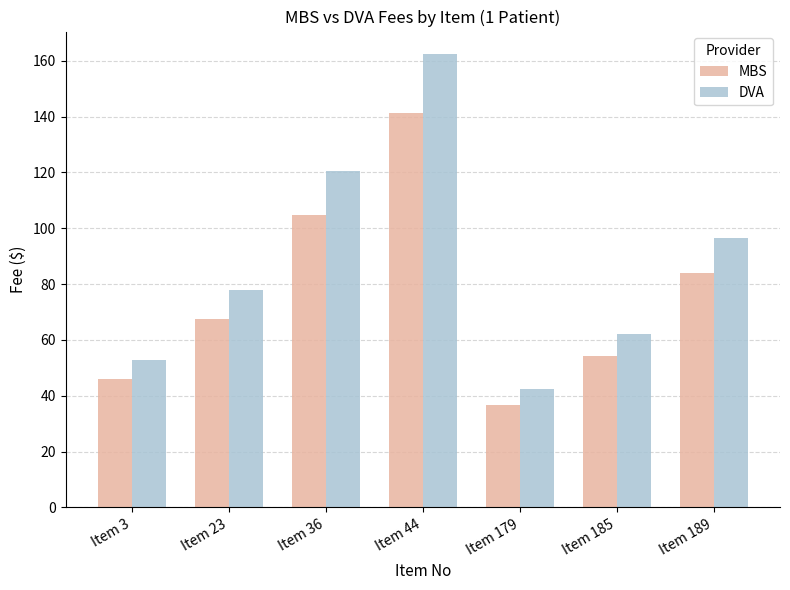

Which series has the largest total across all categories?

DVA